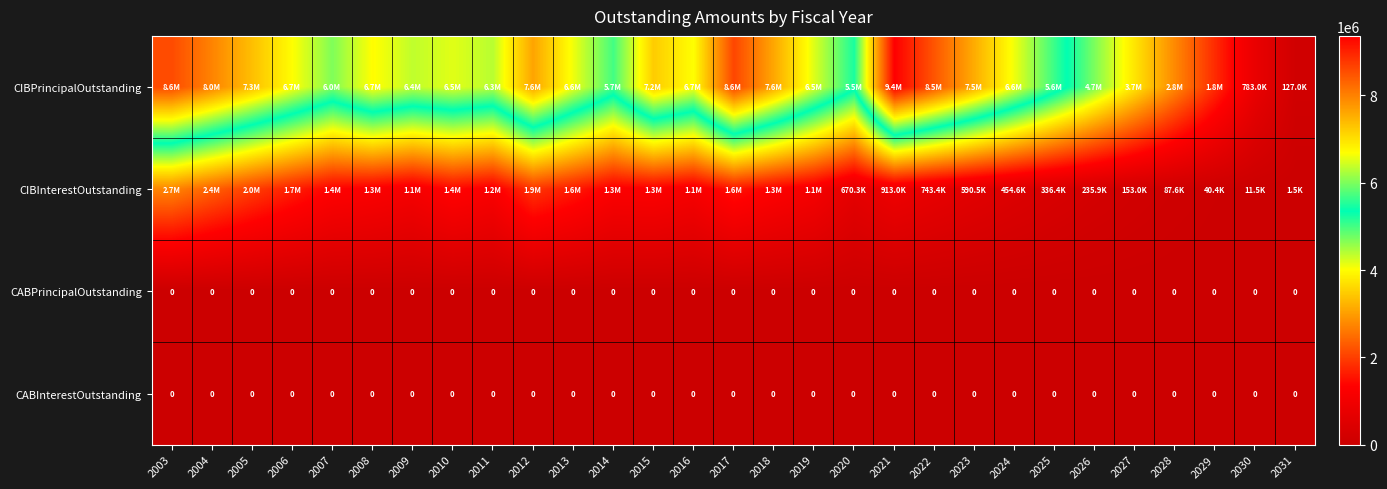

Which series has the largest range (max minus min)?

CIBPrincipalOutstanding